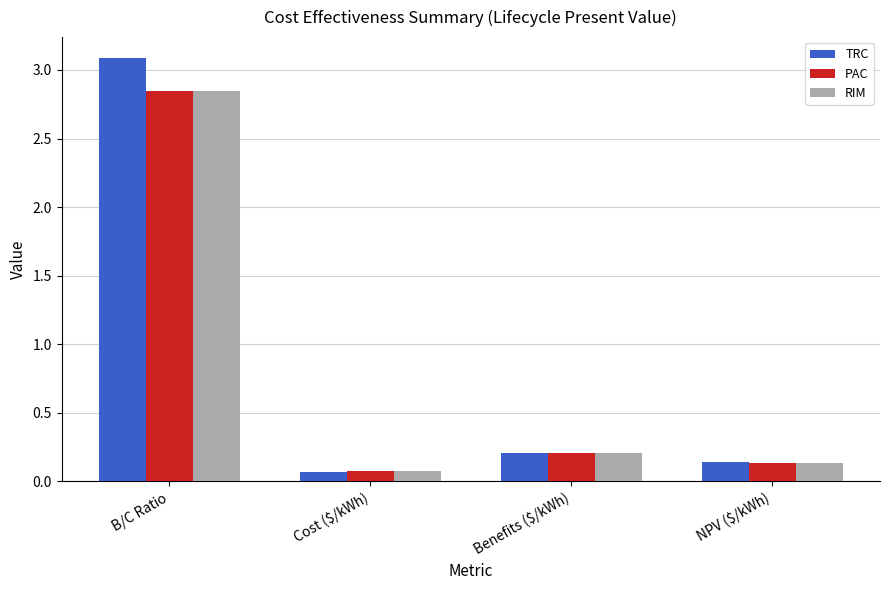

The TRC series shows 3.1 at B/C Ratio. True or false?

True